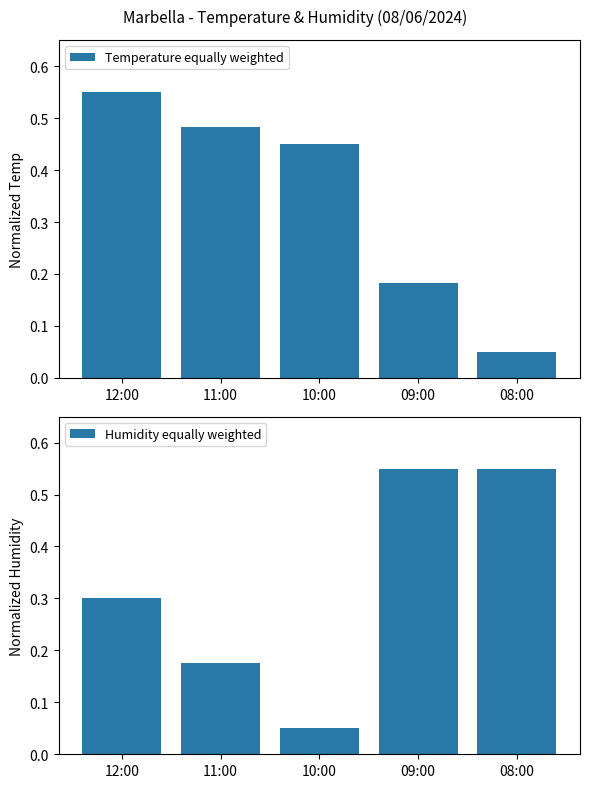

How many groups of bars are there?

5